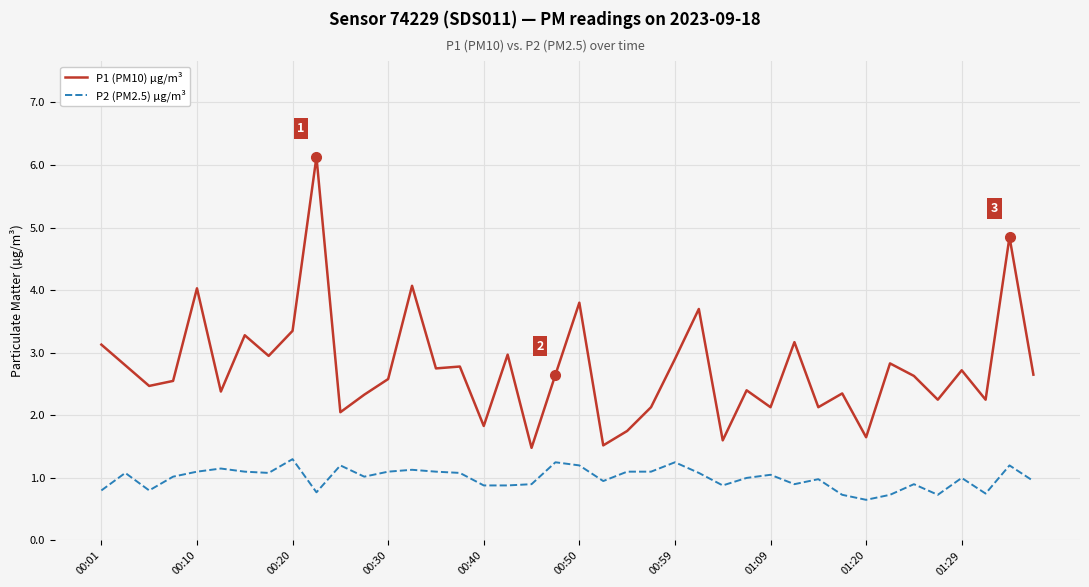

What is the smallest value displayed?

0.7